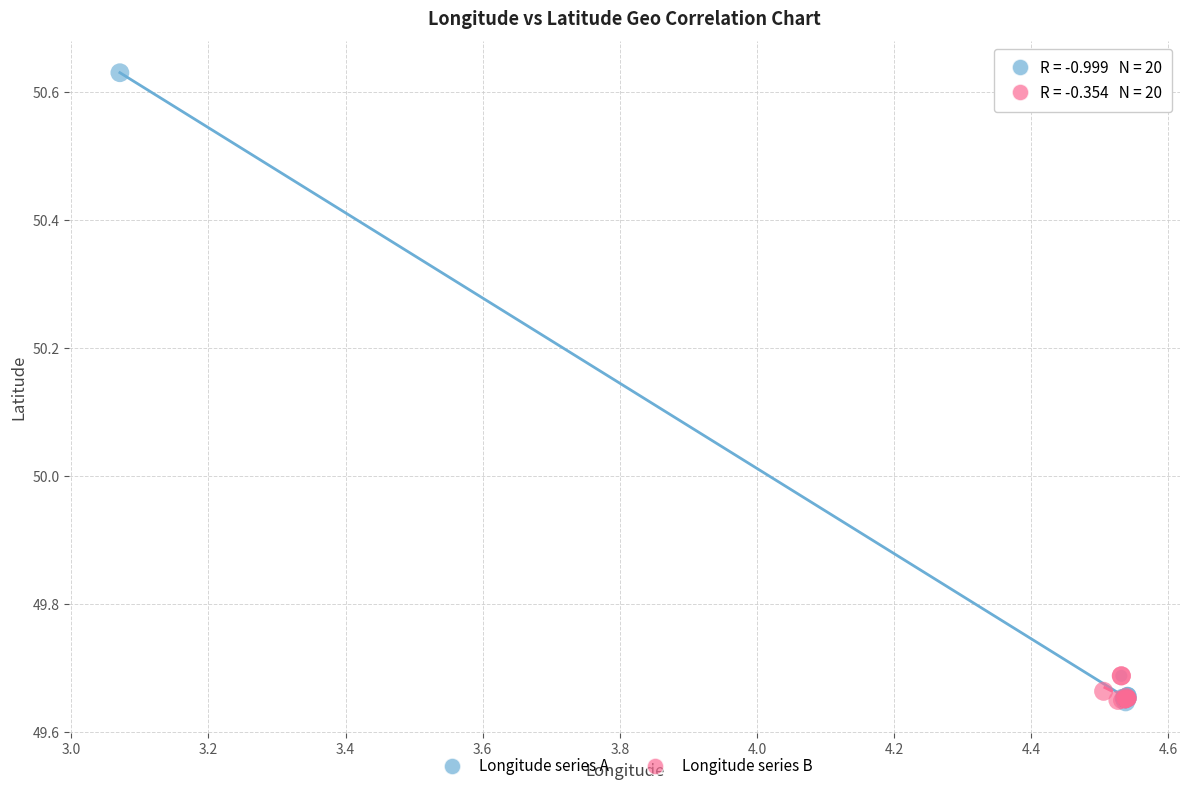

Which series has the widest spread of Y values?

Longitude series A